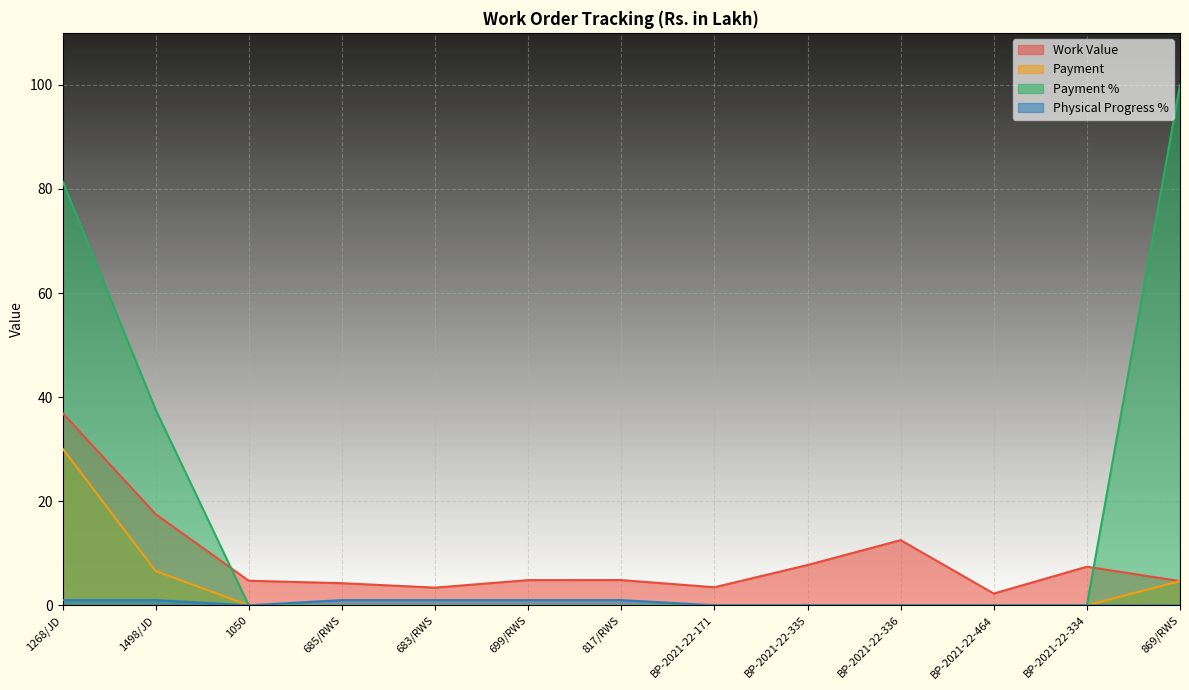

At which label is Work Value closest to 19?

1498/JD